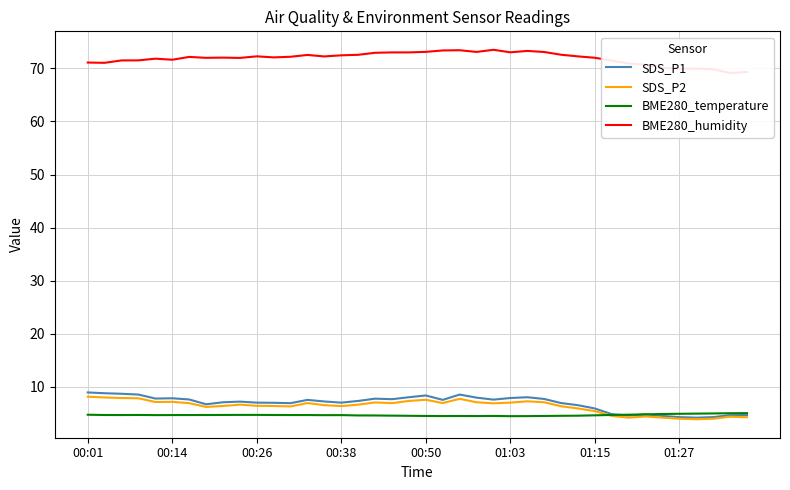

Reading right to left, list all the values displayed in this chart.

SDS_P1: 4.7	4.7	4.3	4.2	4.3	4.5	4.8	4.6	4.8	5.9	6.5	7.0	7.7	8.1	7.9	7.6	8.0	8.6	7.5	8.4	8.1	7.7	7.8	7.3	7.0	7.2	7.5	6.9	7.0	7.0	7.2	7.1	6.7	7.6	7.8	7.8	8.6	8.7	8.8	8.9
SDS_P2: 4.3	4.4	4.0	3.9	4.0	4.2	4.4	4.2	4.5	5.4	5.9	6.3	7.1	7.3	7.0	6.9	7.1	7.8	7.0	7.6	7.3	6.9	7.1	6.7	6.4	6.5	7.0	6.3	6.4	6.4	6.7	6.4	6.2	6.9	7.2	7.2	7.8	7.9	8.0	8.2
BME280_temperature: 5.0	5.0	5.0	5.0	4.9	4.9	4.8	4.8	4.7	4.6	4.6	4.5	4.5	4.5	4.5	4.5	4.5	4.5	4.5	4.5	4.5	4.6	4.6	4.6	4.7	4.7	4.7	4.7	4.7	4.7	4.7	4.7	4.7	4.7	4.7	4.7	4.7	4.7	4.7	4.8
BME280_humidity: 69.3	69.1	69.8	70.0	69.9	70.1	70.7	70.9	71.5	72.0	72.3	72.6	73.1	73.3	73.0	73.5	73.1	73.4	73.4	73.1	73.0	73.0	72.9	72.6	72.5	72.2	72.5	72.2	72.1	72.3	72.0	72.0	72.0	72.2	71.6	71.8	71.5	71.5	71.0	71.1